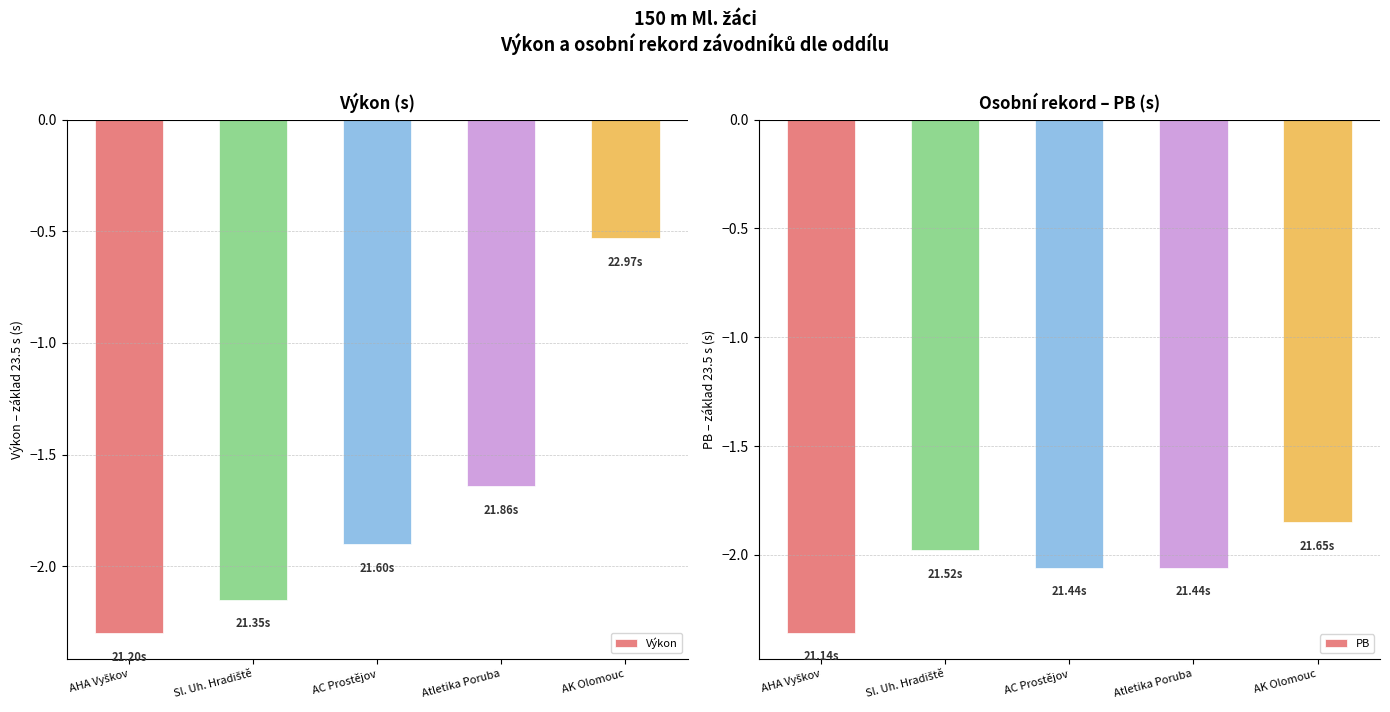

Which series has the largest total across all categories?

Výkon